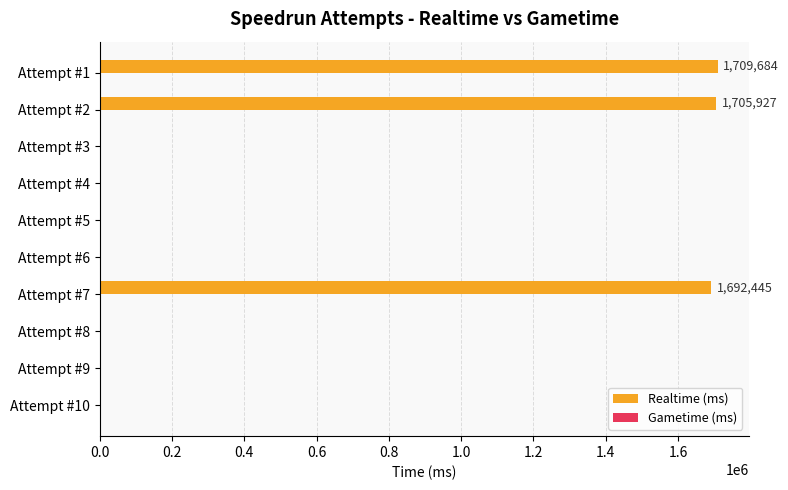

What is the change in value from Attempt #7 to Attempt #5?

-1692445